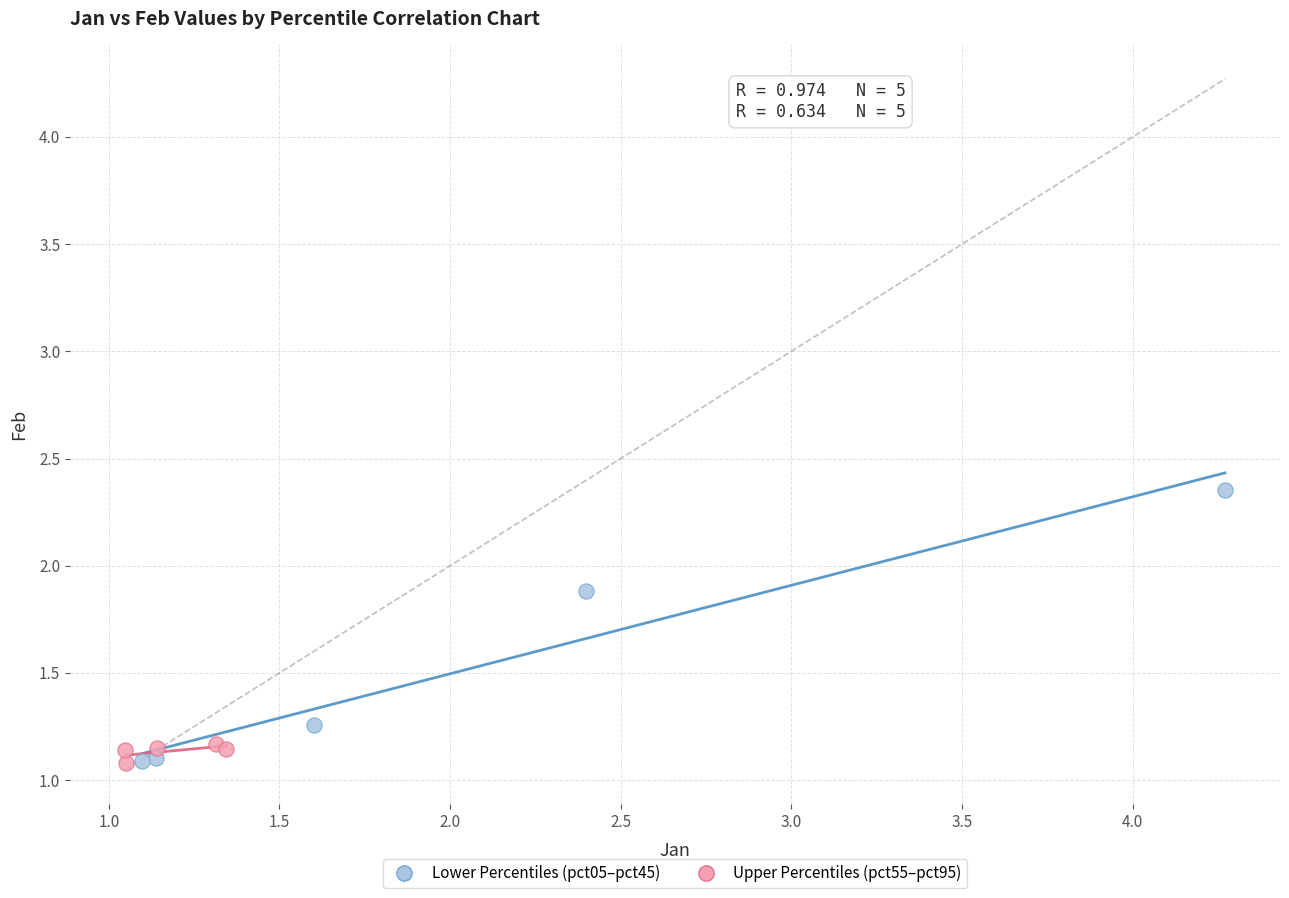

Which series reaches the maximum Y coordinate?

Lower Percentiles (pct05–pct45)